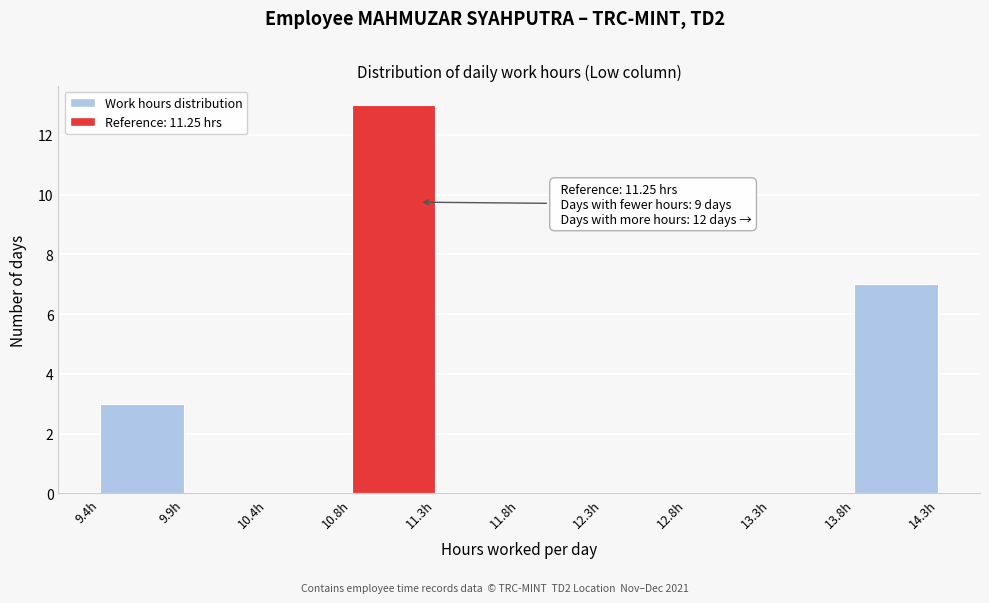

Over which range of the x-axis is the bar tallest?

10.85 to 11.35